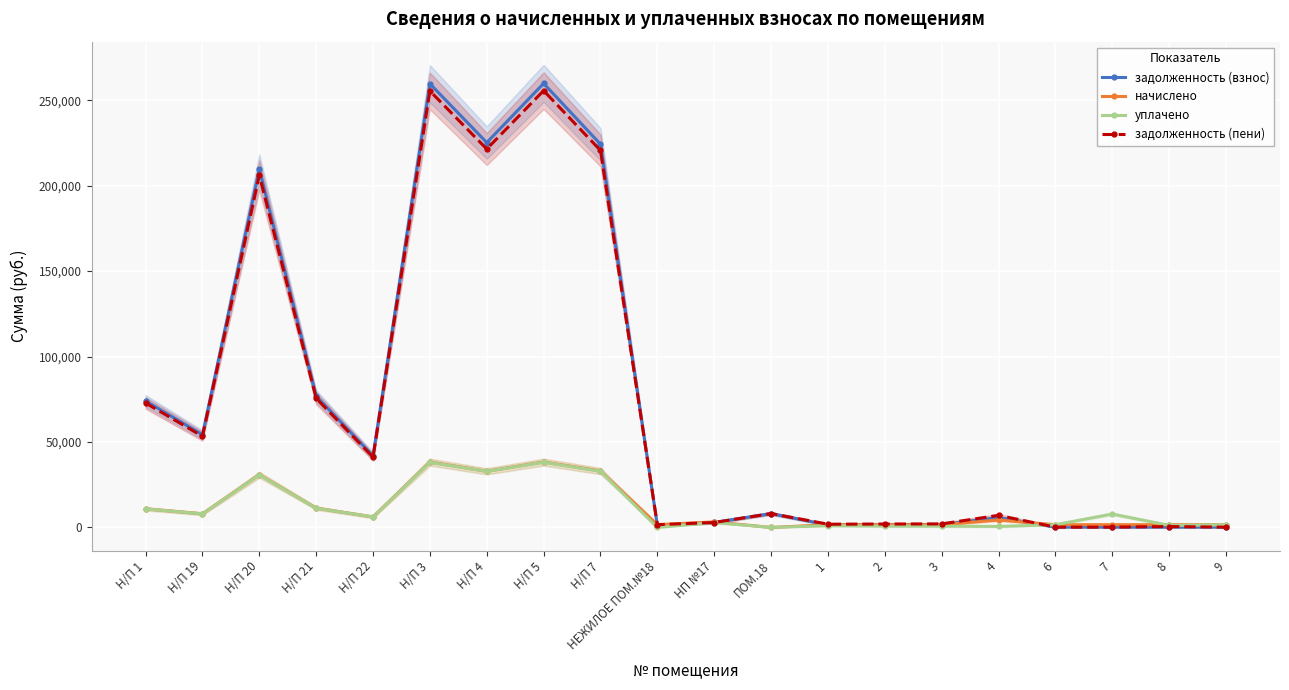

Reading left to right, transcribe all the data shown in this chart.

задолженность (взнос): 74024.3	54234.3	209547.8	76842.7	41834.5	259648.9	225220.5	259836.9	224265.1	1091.8	2933.9	8141.0	1421.9	1621.1	1705.9	5788.5	178.5	179.6	177.5	175.4
начислено: 10914.6	7996.7	30897.0	11330.1	6168.3	38284.2	32873.0	38311.8	33067.0	1643.7	3259.6	0.0	1616.0	1616.0	1579.0	4358.4	1606.7	1616.0	1597.5	1579.0
уплачено: 10861.0	7957.4	30745.3	11274.5	6138.1	38096.2	32855.5	38123.8	32904.7	0.0	2884.6	0.0	1060.0	788.0	747.0	607.0	1599.9	7866.4	1235.8	1571.2
задолженность (пени): 72819.1	53351.3	206136.0	75591.6	41153.3	255421.3	221446.6	255606.3	220613.6	1639.7	2898.8	8141.0	1910.5	2009.8	2082.3	7091.3	178.5	179.6	532.5	175.4